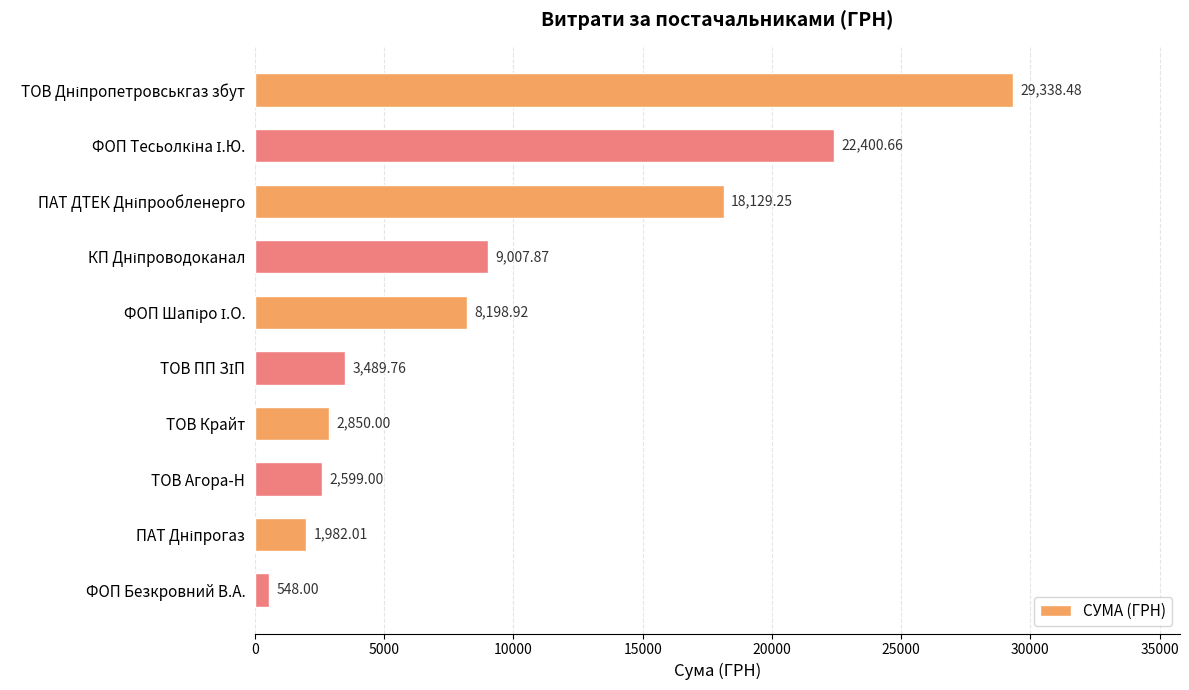

At which category does the chart reach its minimum across all series?

ФОП Безкровний В.А.